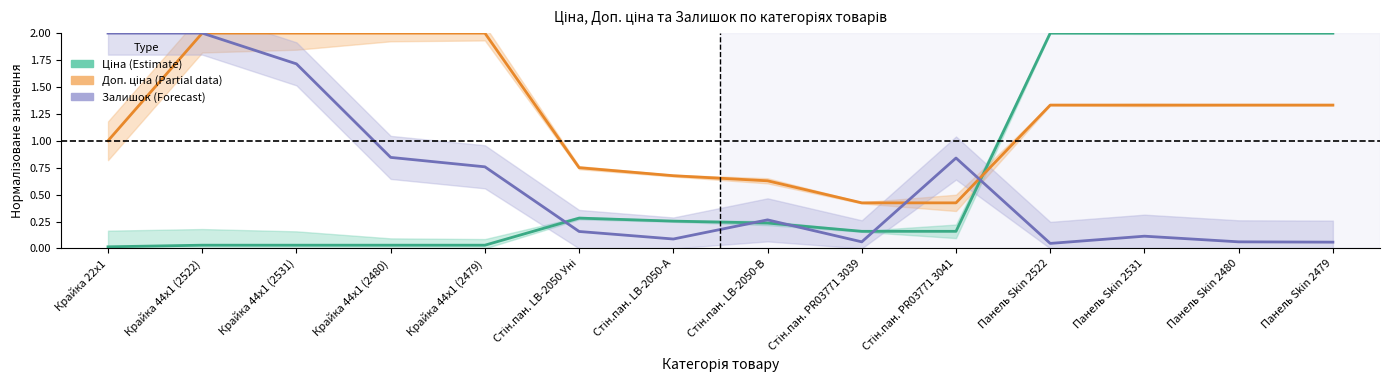

What is the value of the Доп. ціна (Partial) point at the 7th from the left?

0.7